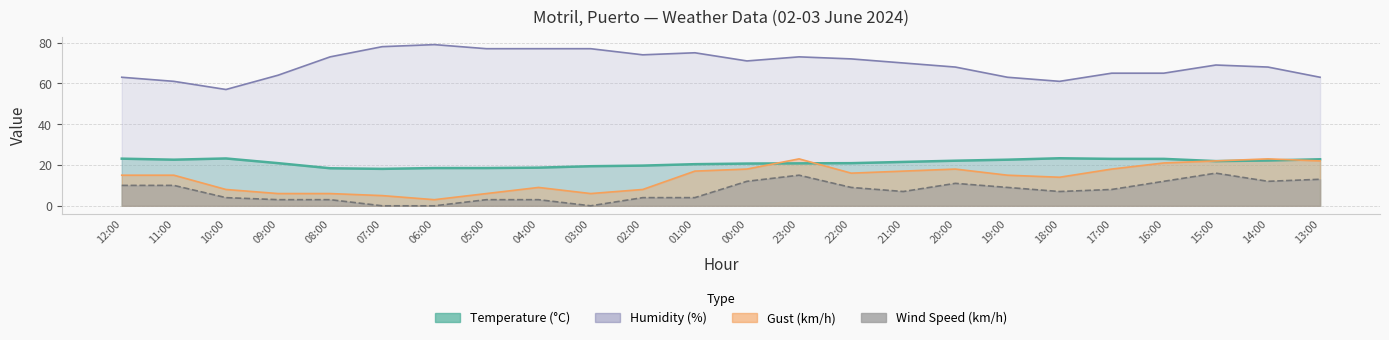

What is the total value across all series at 15:00?

128.9